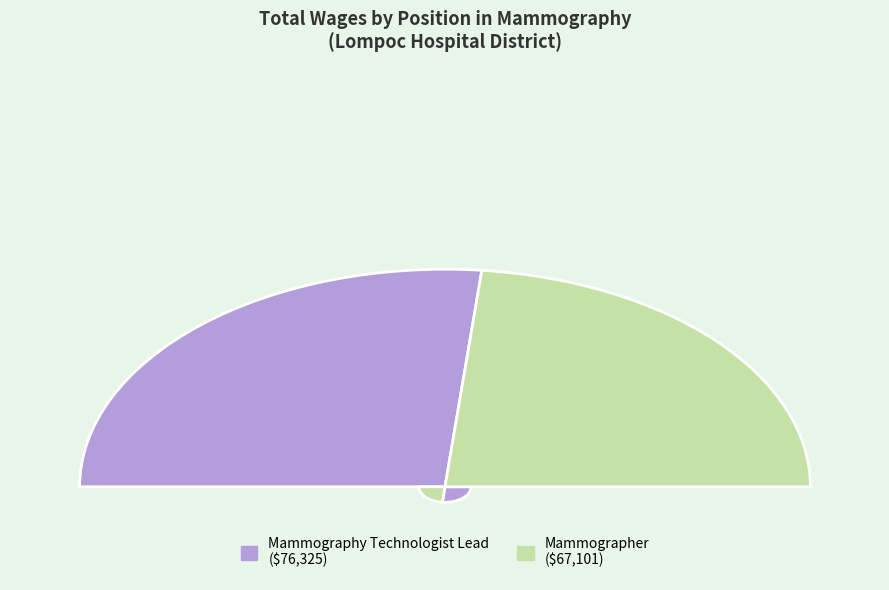

To the nearest percent, what is the difference between the Mammography Technologist Lead and Mammographer slice percentages?

6%